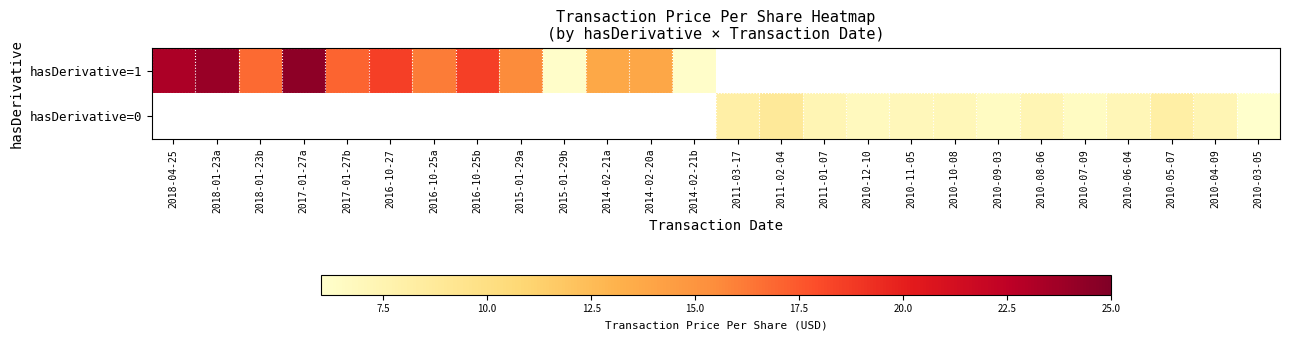

What is the greatest value displayed?

24.5